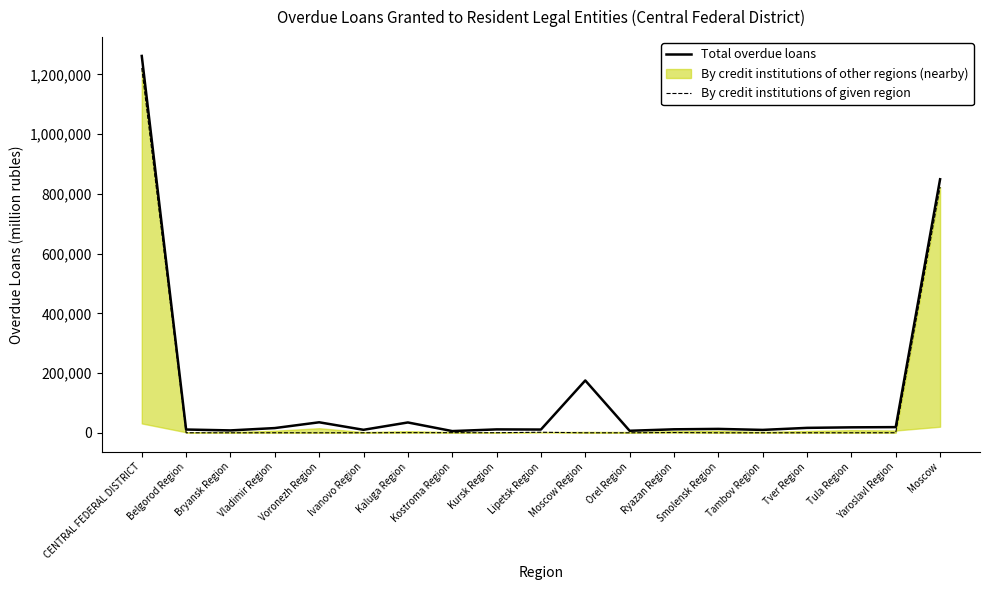

At which label is By credit institutions of given region closest to 610810?

Moscow